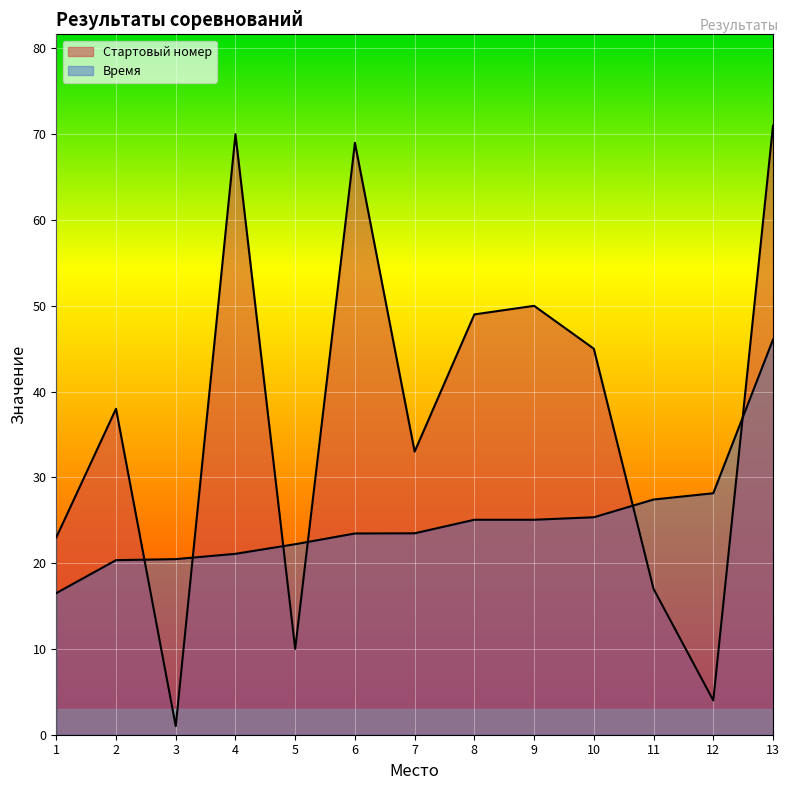

How many distinct data groups are displayed?

2